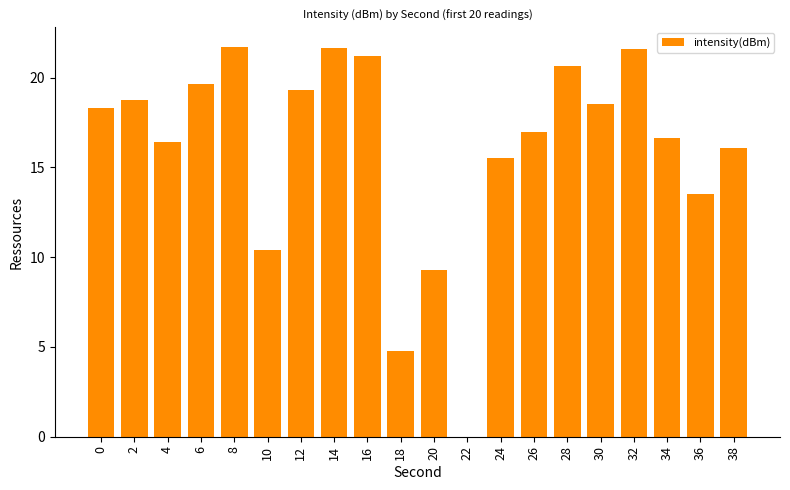

The value at 16 is 6.4. True or false?

False